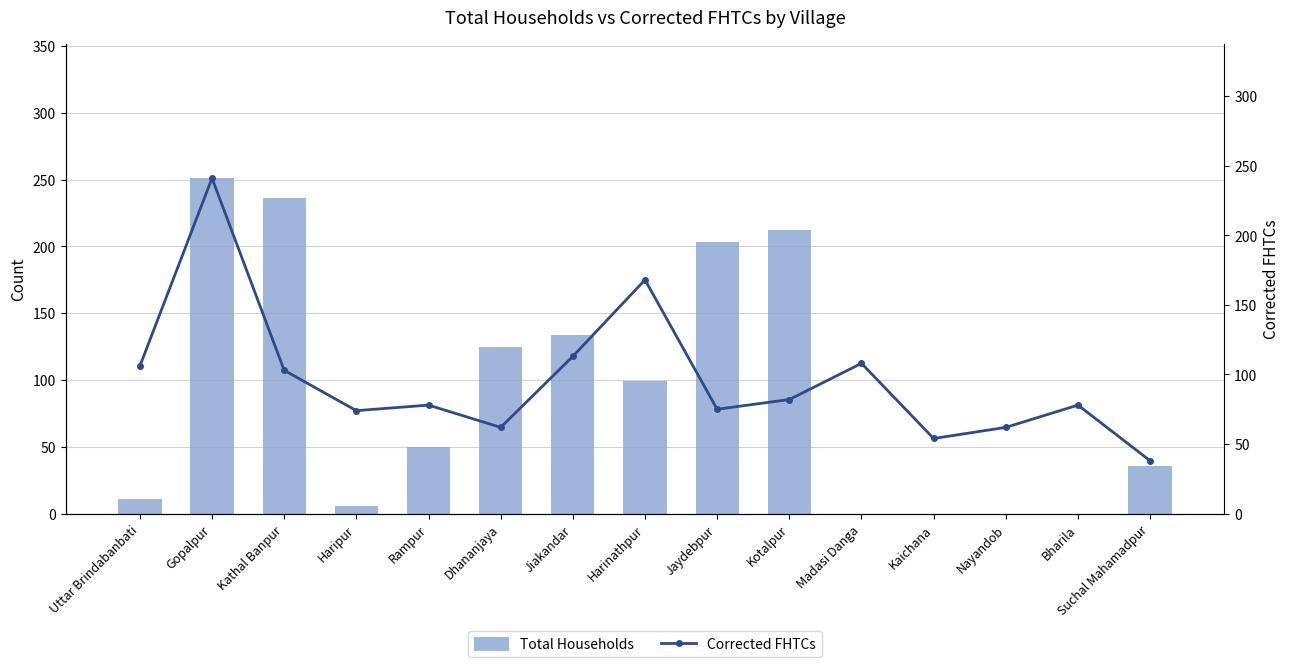

Reading left to right, list all the values displayed in this chart.

Total Households: 11	251	236	6	50	125	134	99	203	212	0	0	0	0	36
Corrected FHTCs: 106	241	103	74	78	62	113	168	75	82	108	54	62	78	38